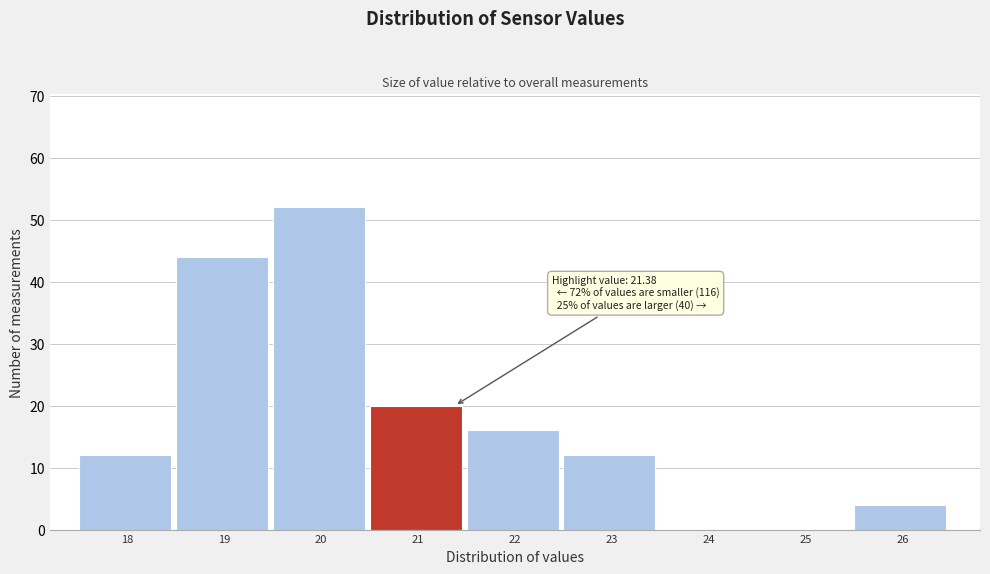

Reading right to left, transcribe all the data shown in this chart.

26=4	25=0	24=0	23=12	22=16	21=20	20=52	19=44	18=12